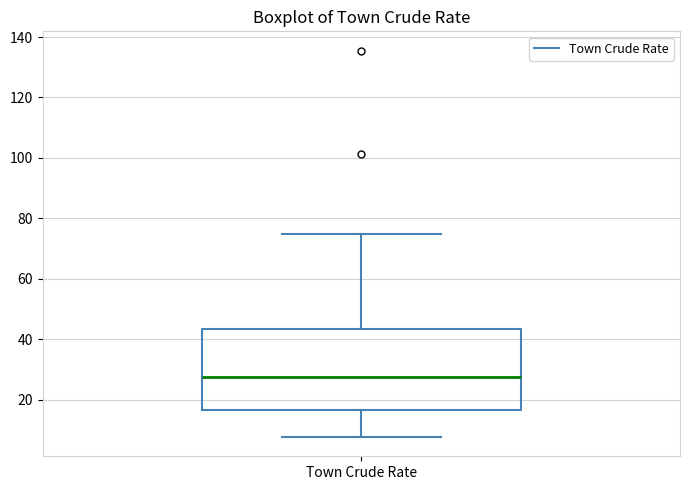

Where does the upper whisker of the box for Town Crude Rate end on the y-axis? The values are not printed on the chart, so give them approximately, as read against the axis.

74